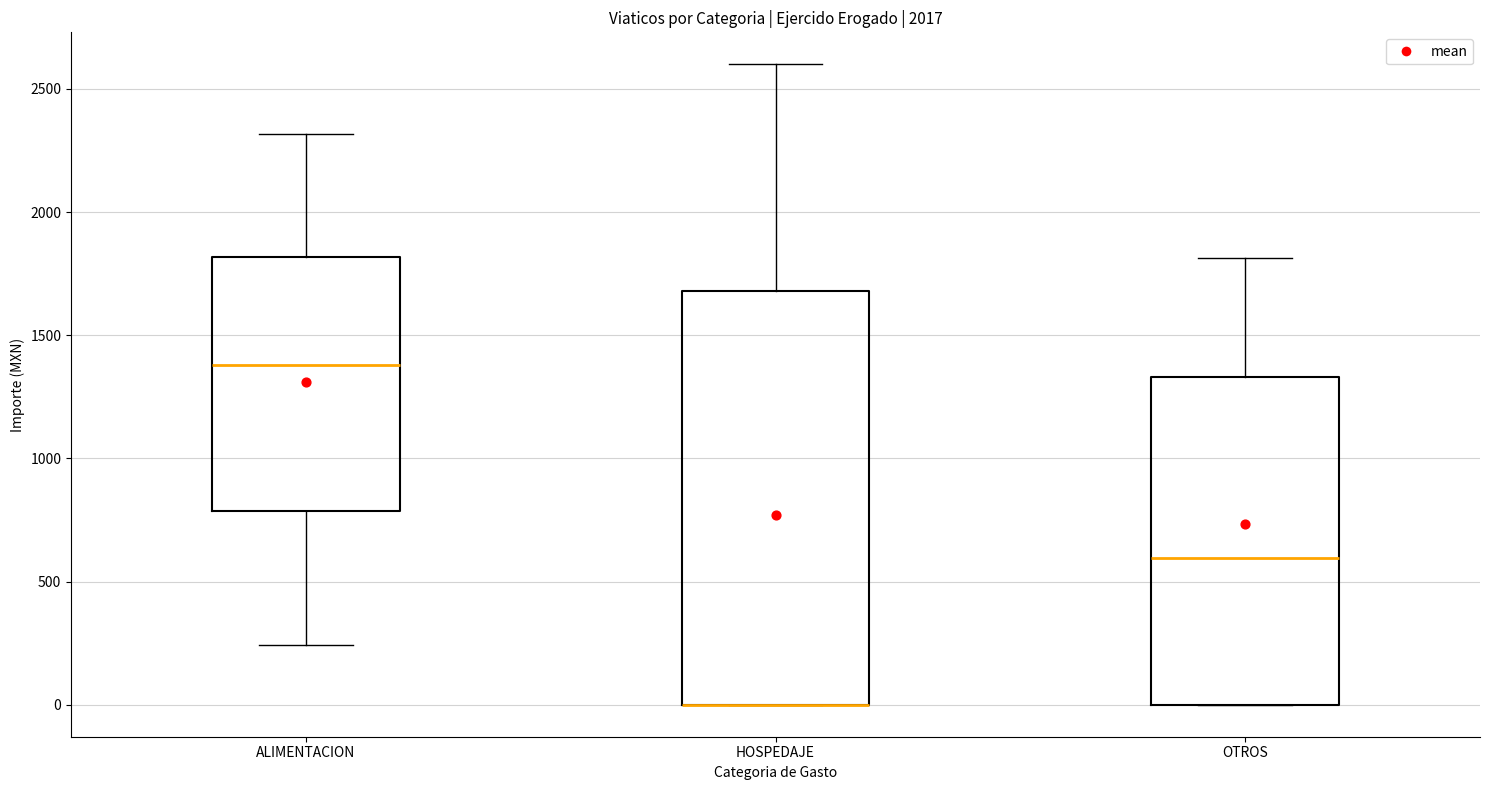

Reading left to right, read every box against the y-axis: the position of its median line, the range the box covers, and the ends of its whiskers. The values are not printed on the chart, so give them approximately, as read against the axis.

ALIMENTACION: median 1400, box 800 to 1800, whiskers 250 to 2300
HOSPEDAJE: median 0 (drawn on the box's lower edge), box 0 to 1700, whiskers 0 to 2600
OTROS: median 600, box 0 to 1350, whiskers 0 to 1800